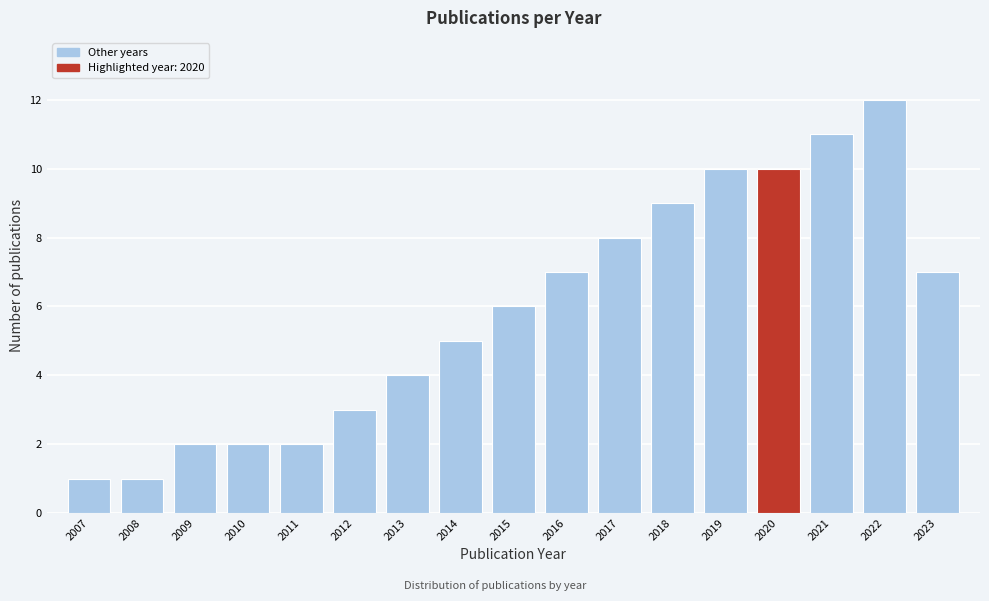

Reading left to right, extract all data points from this chart.

1	1	2	2	2	3	4	5	6	7	8	9	10	10	11	12	7